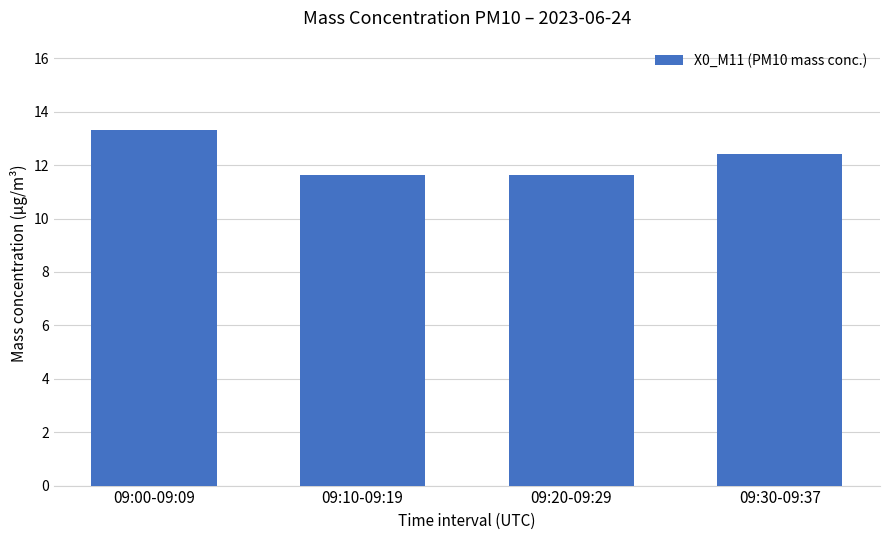

The value at 09:00-09:09 is 13.3. True or false?

True